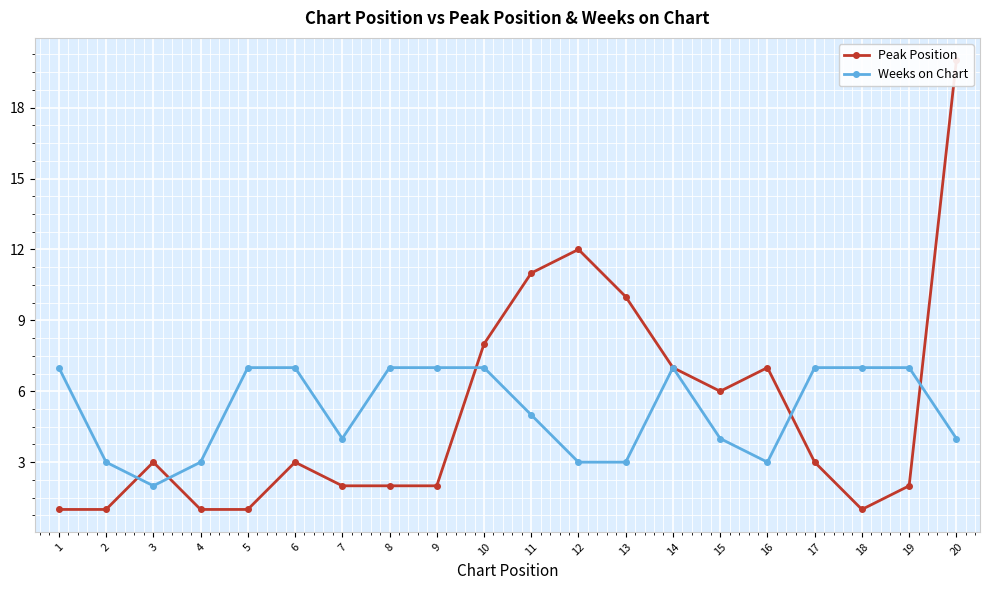

What are all the series names shown in the legend?

Peak Position, Weeks on Chart